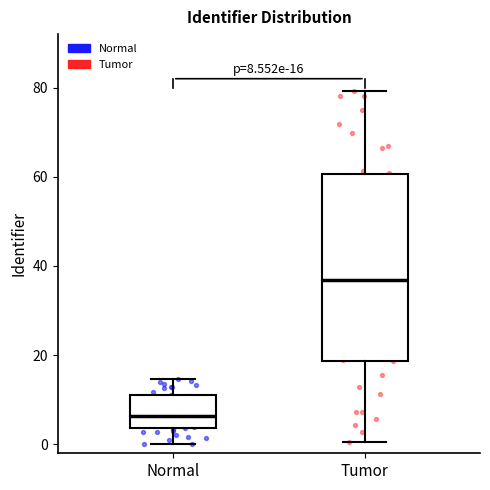

Which box has the lowest median line?

Normal